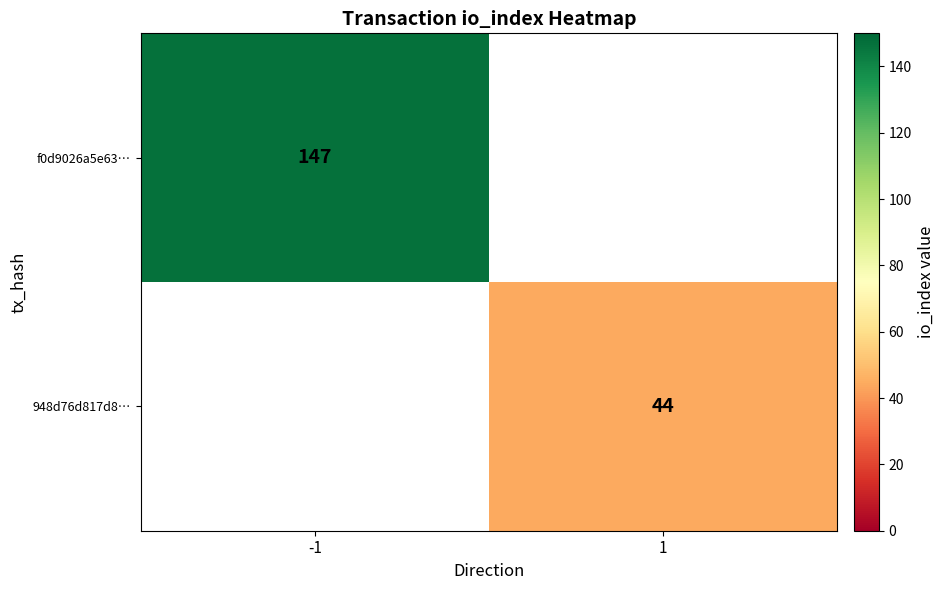

At which category does the chart reach its peak across all series?

-1